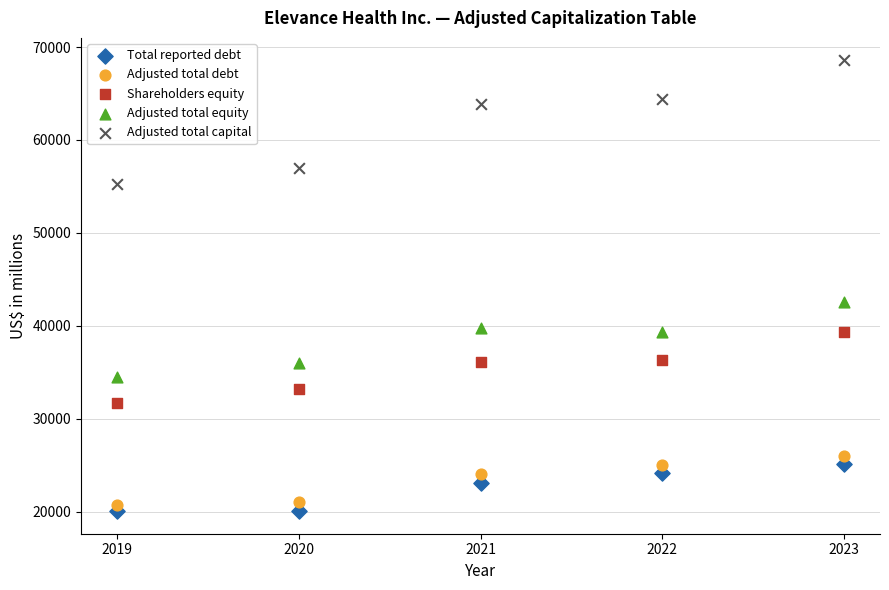

Which series contains the lowest Y value?

Total reported debt